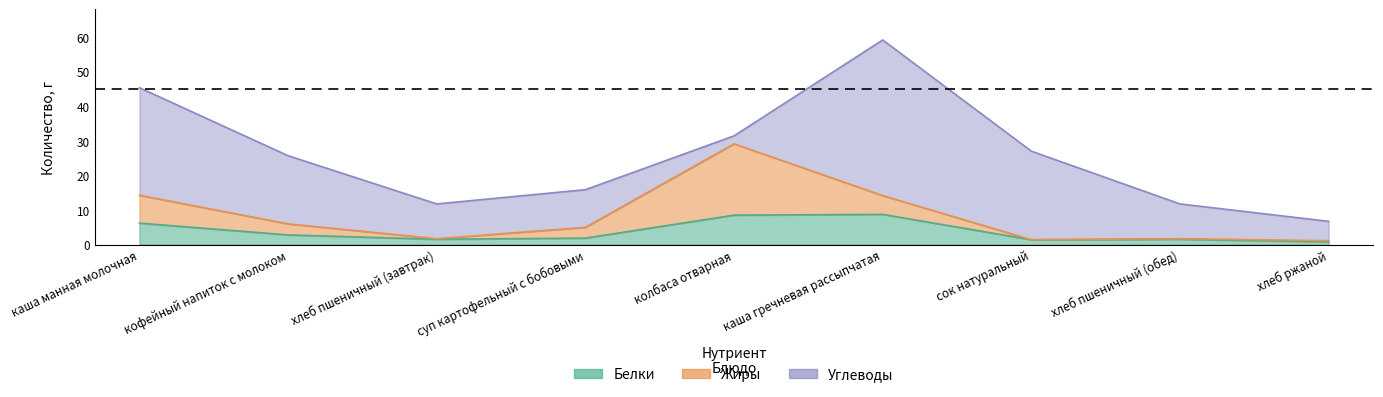

How many times do Жиры and Белки cross each other?

3